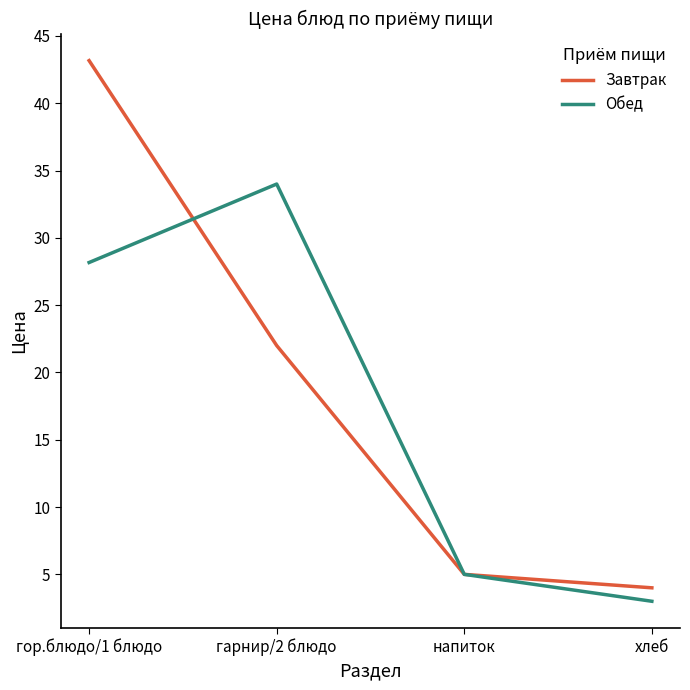

Rank the series by their maximum value, from lowest to highest.

Обед, Завтрак